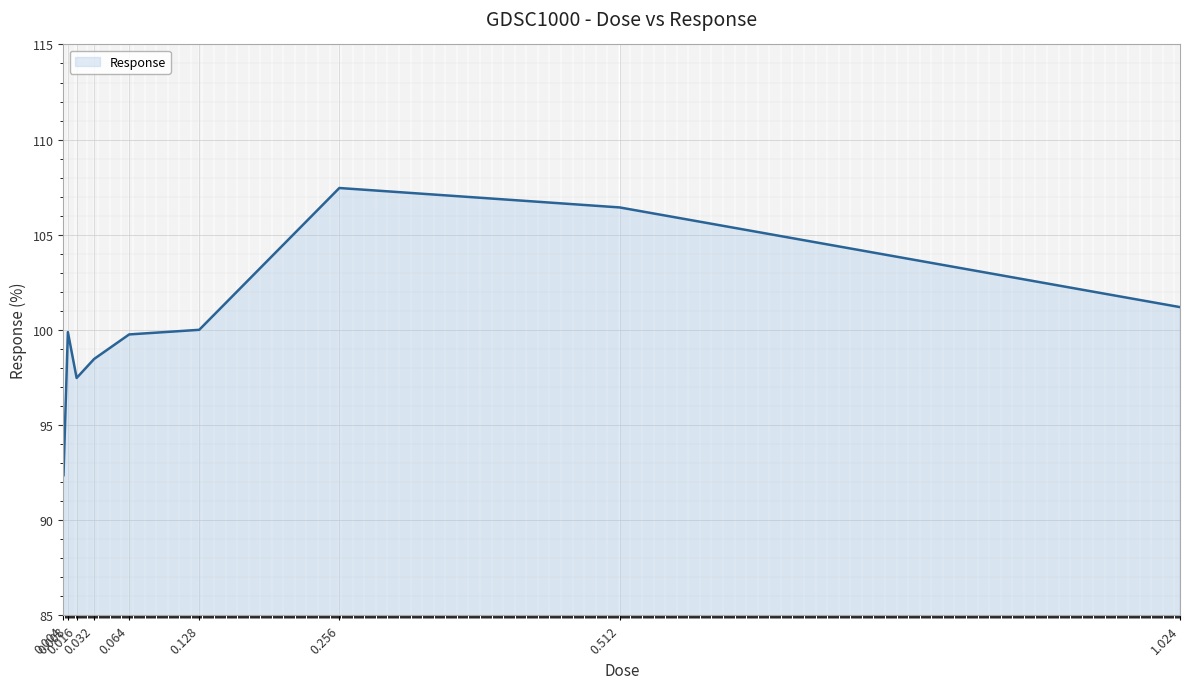

True or false: the data shows 92.4 at 0.004.

True